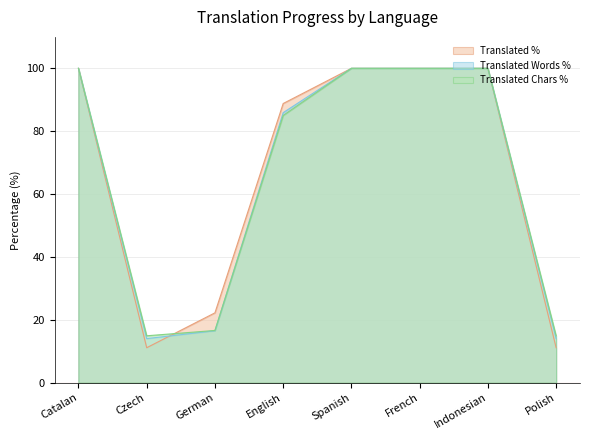

Between English and Polish, which series saw the biggest shift?

Translated %